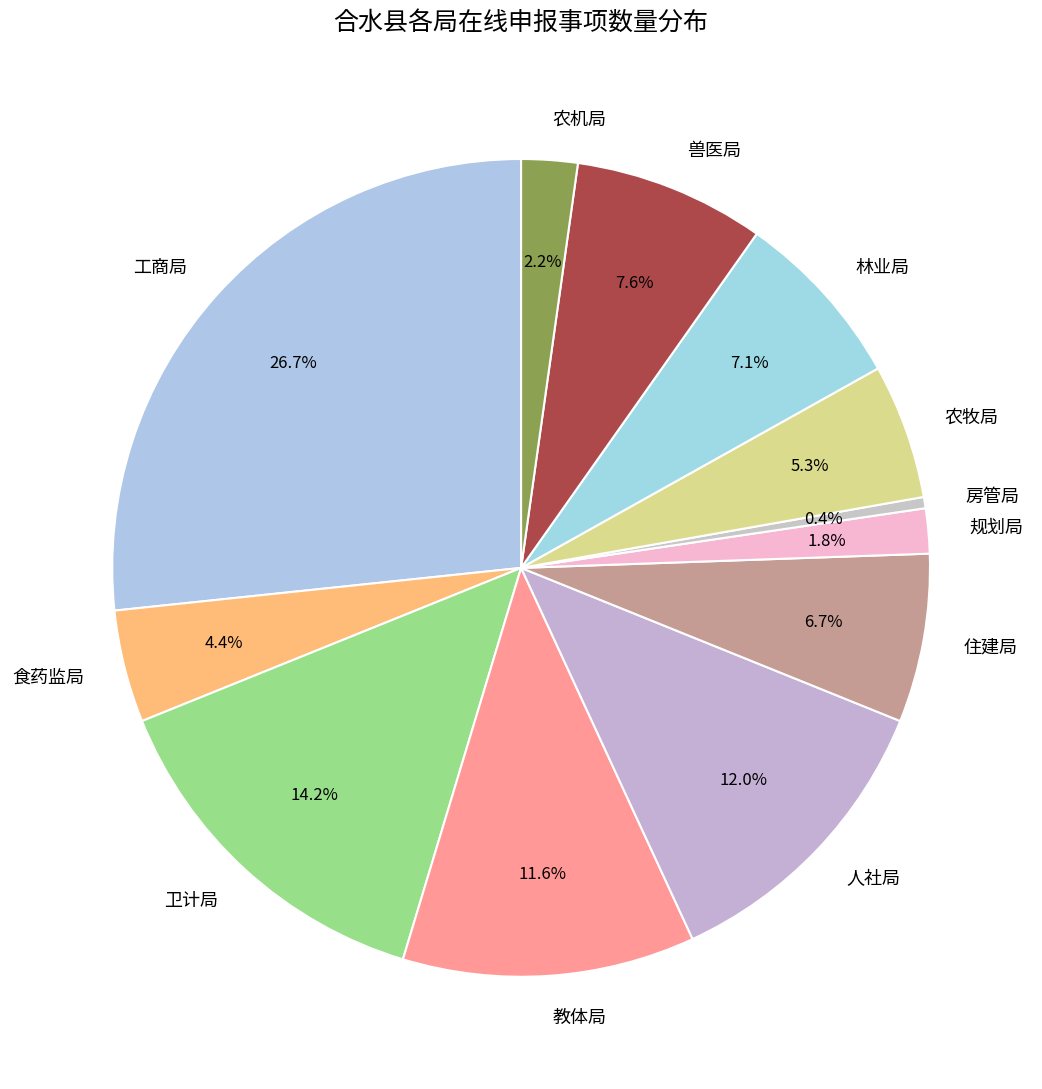

How many segments does this pie chart have?

12